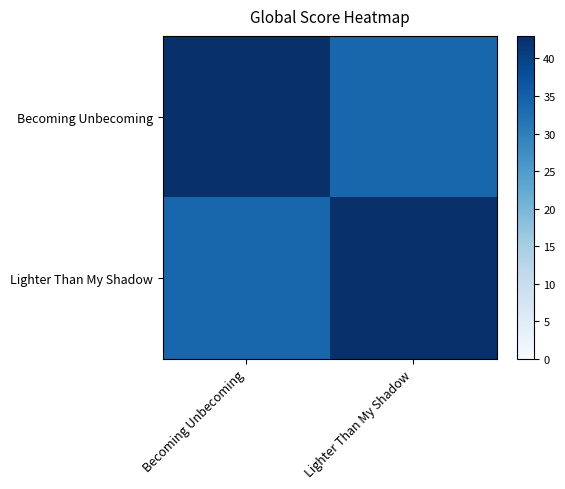

Reading left to right, transcribe all the data shown in this chart.

Becoming Unbecoming: Becoming Unbecoming=43	Lighter Than My Shadow=34
Lighter Than My Shadow: Becoming Unbecoming=34	Lighter Than My Shadow=43